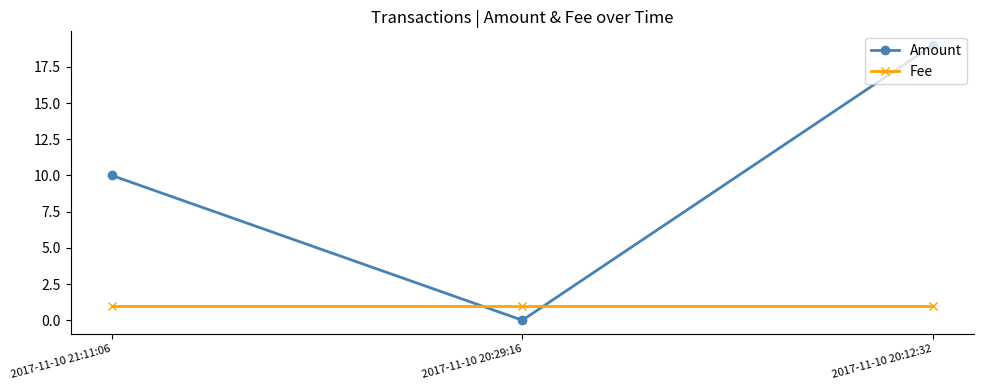

What is the difference between the highest and lowest values at 2017-11-10 20:29:16?

1